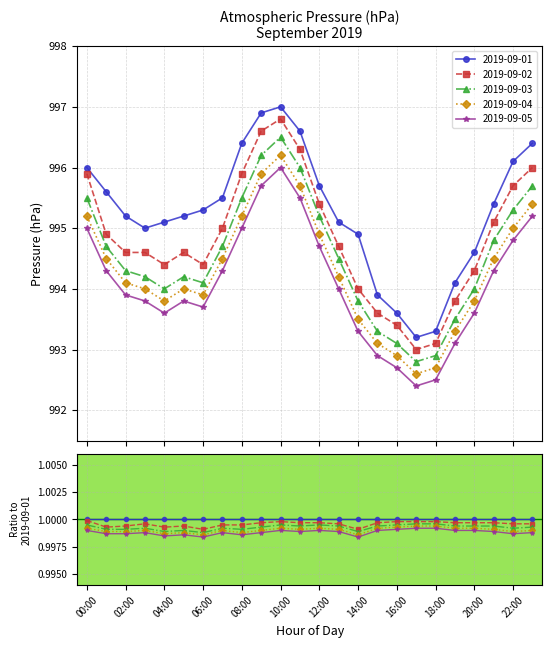

What is the sum of the 2019-09-02 values at 10:00 and 18:00?

1989.9